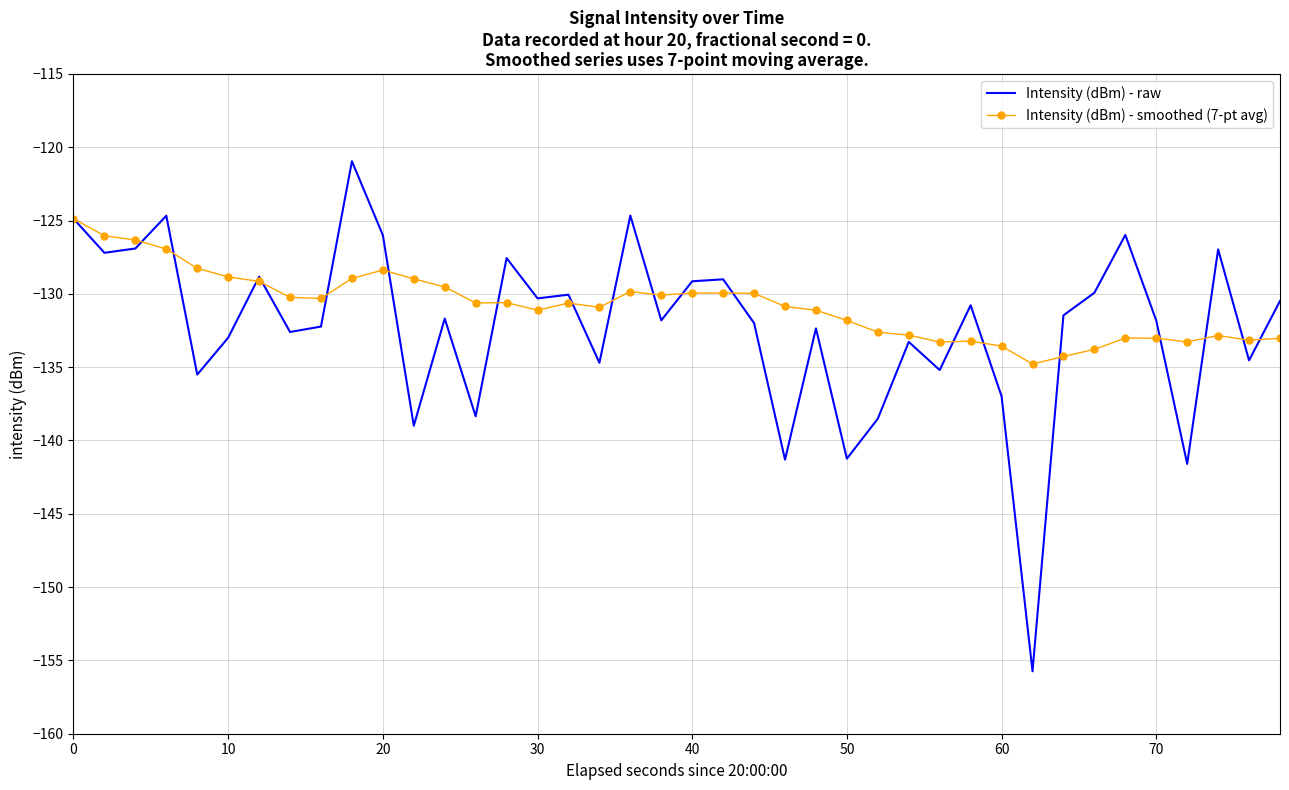

After their last crossing, which series has the higher values: Intensity (dBm) - smoothed (7-pt avg) or Intensity (dBm) - raw?

Intensity (dBm) - raw